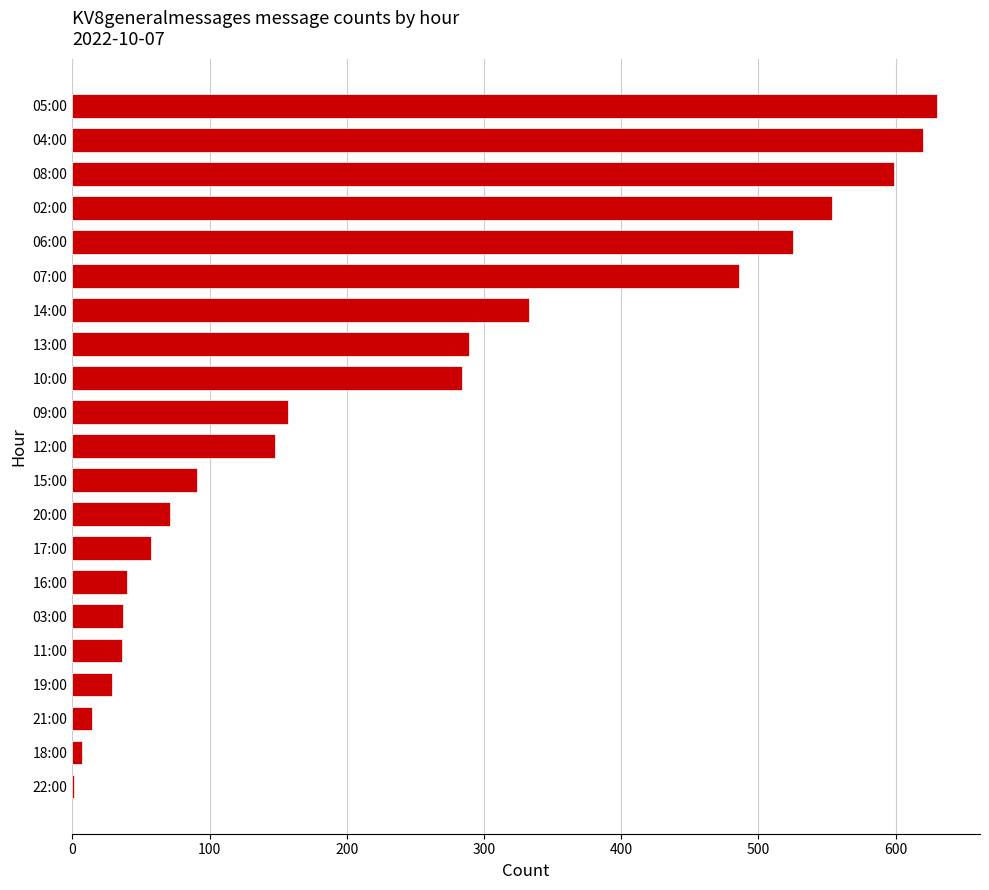

The chart shows a value of 333 at 14:00. True or false?

True